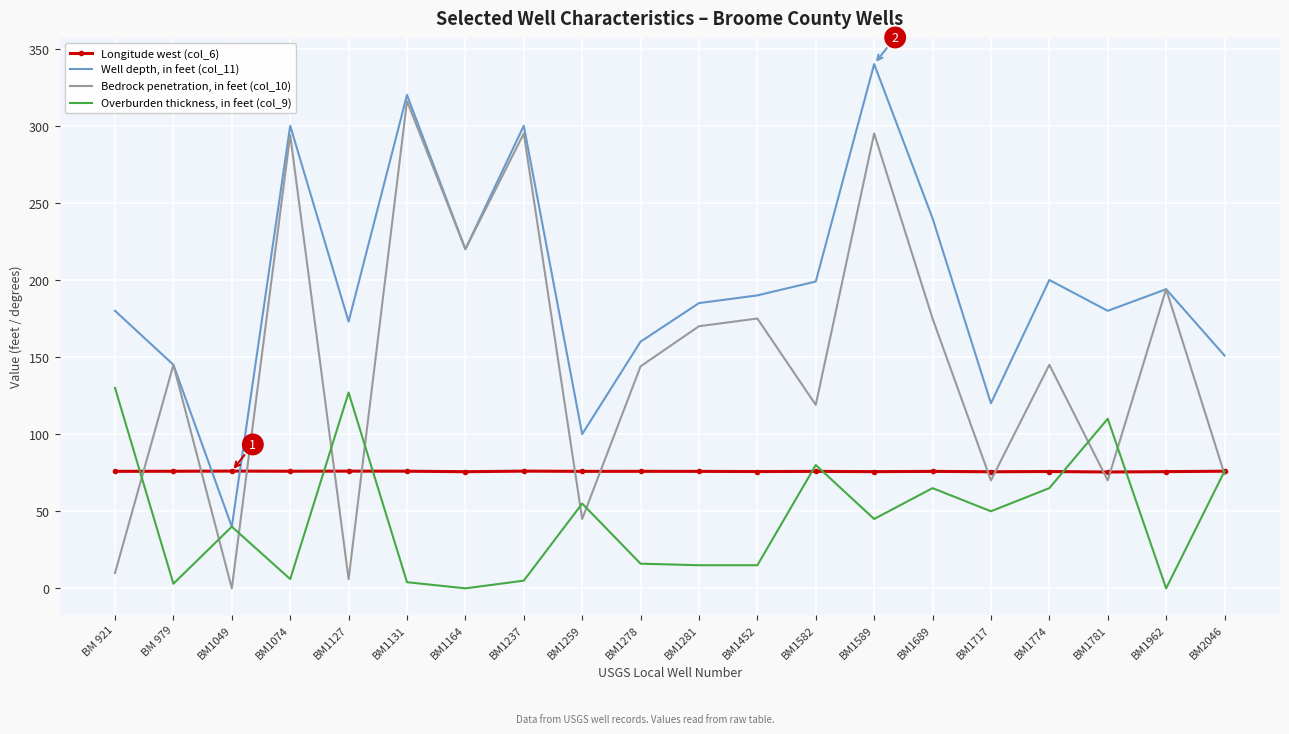

Which series has the largest total across all categories?

Well depth, in feet (col_11)